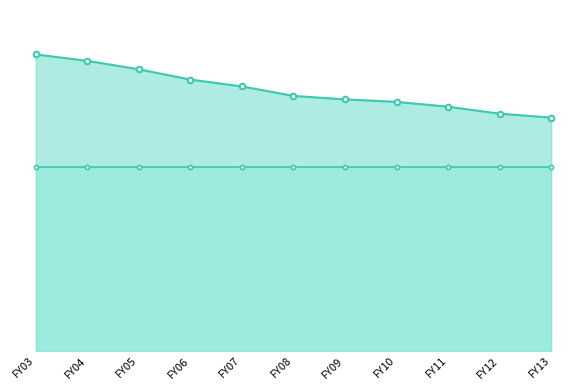

Which category has the lowest value in the adjusted for inflation (CPI) series?

FY13